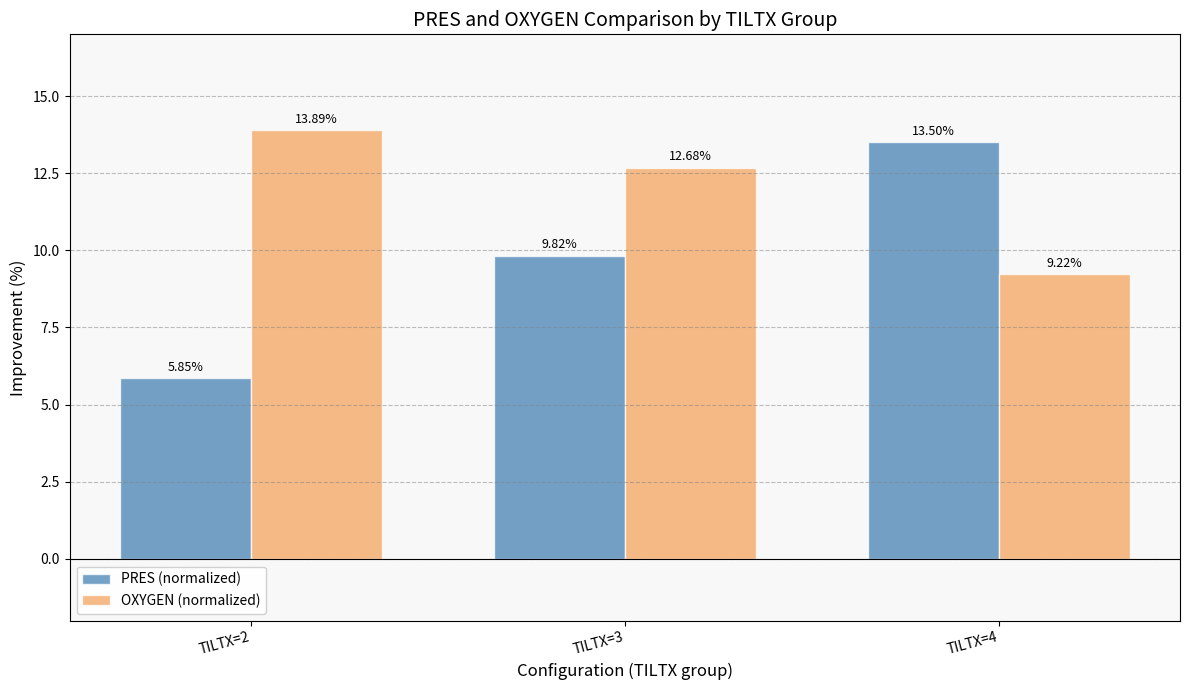

At how many categories does at least one series exceed 10?

3